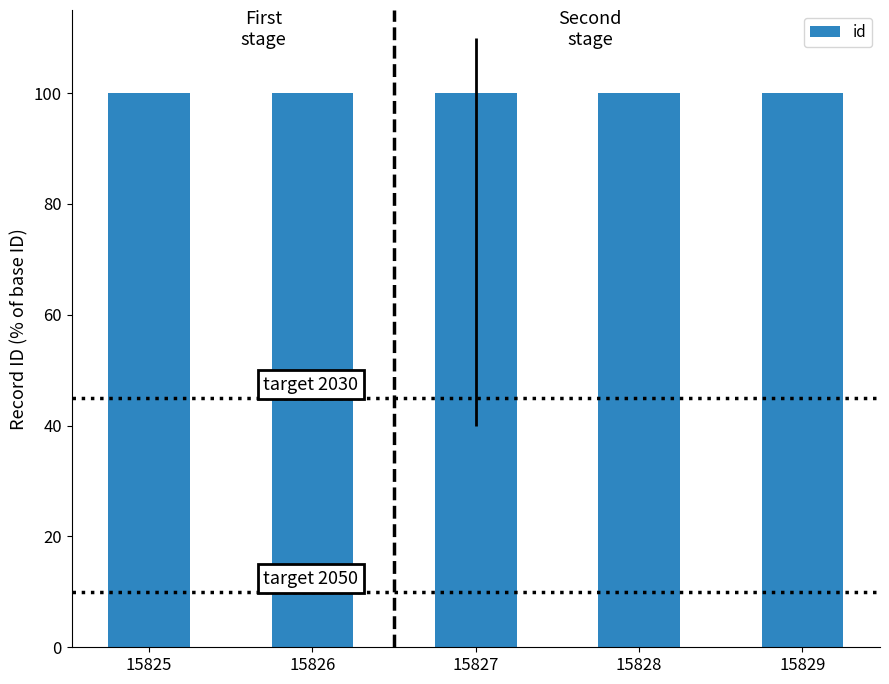

How many distinct data groups are displayed?

1